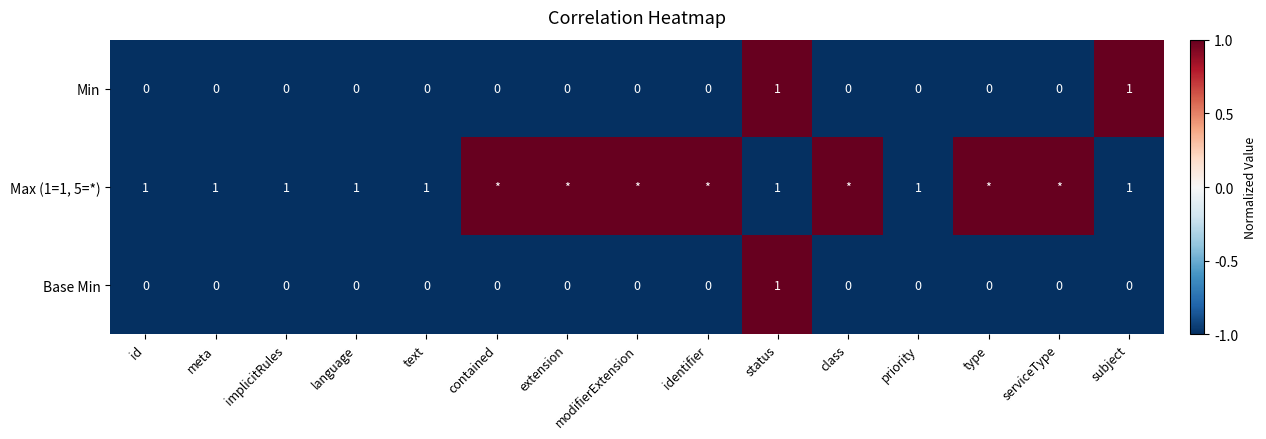

How many positive values does the Min series have?

2